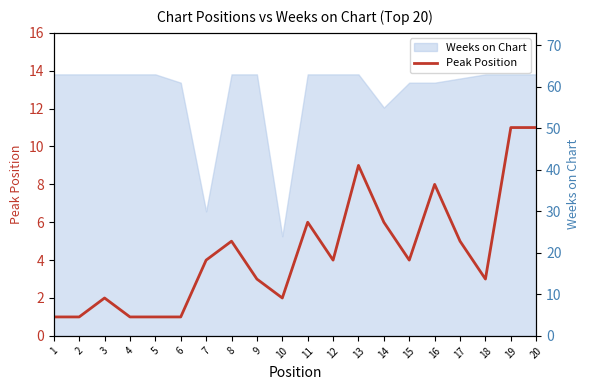

What is the approximate value at 14, to the nearest 10?

10